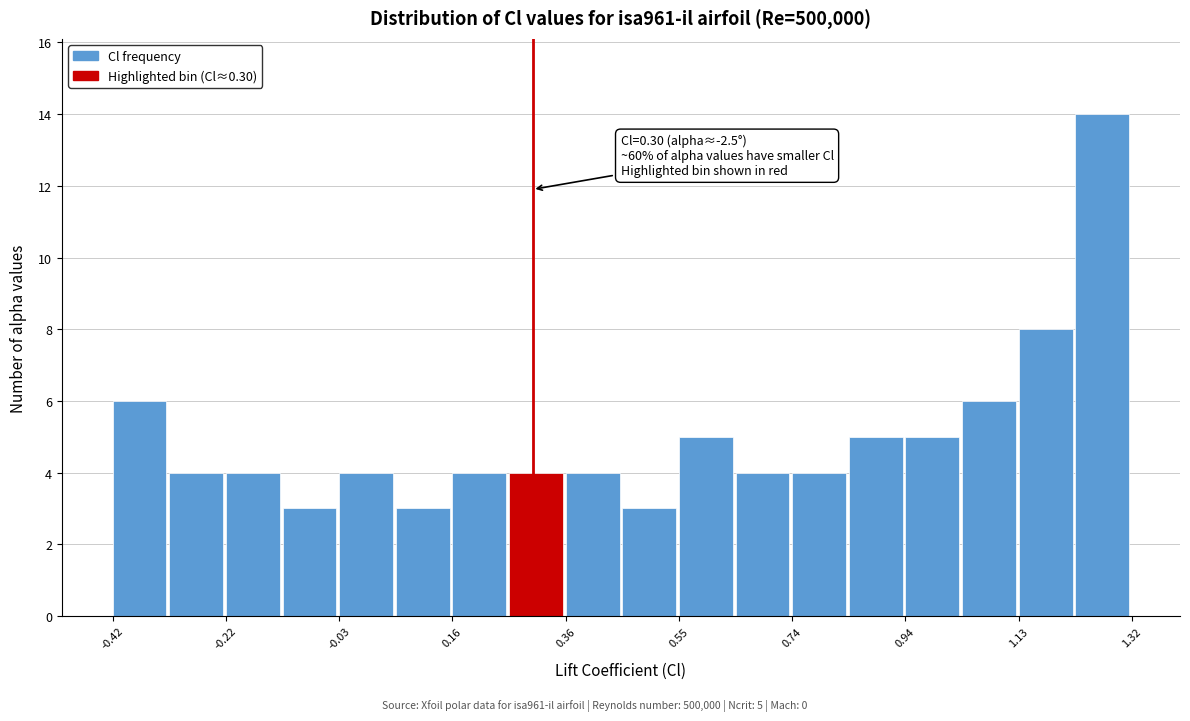

Which range on the x-axis has the tallest bar?

1.22 to 1.32